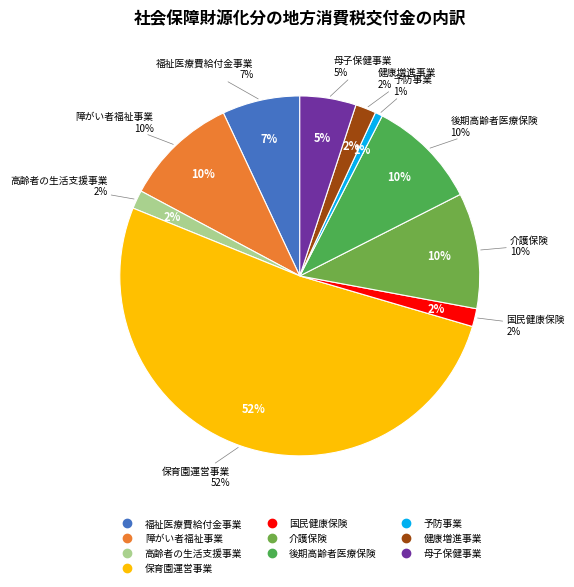

To the nearest percent, what percentage of the pie is 予防事業?

1%